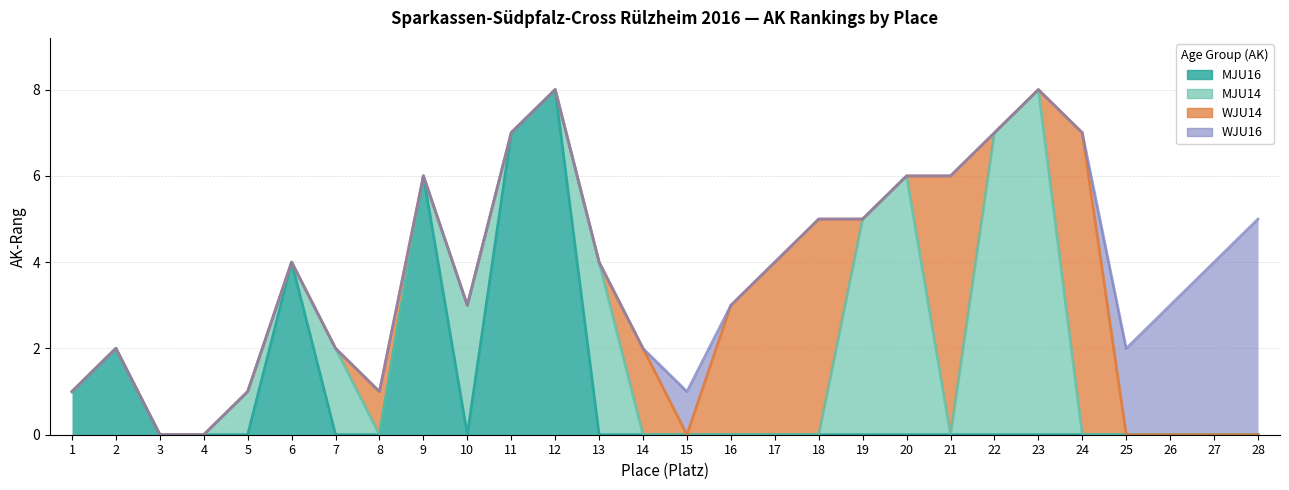

Which category has the highest value across all series?

12